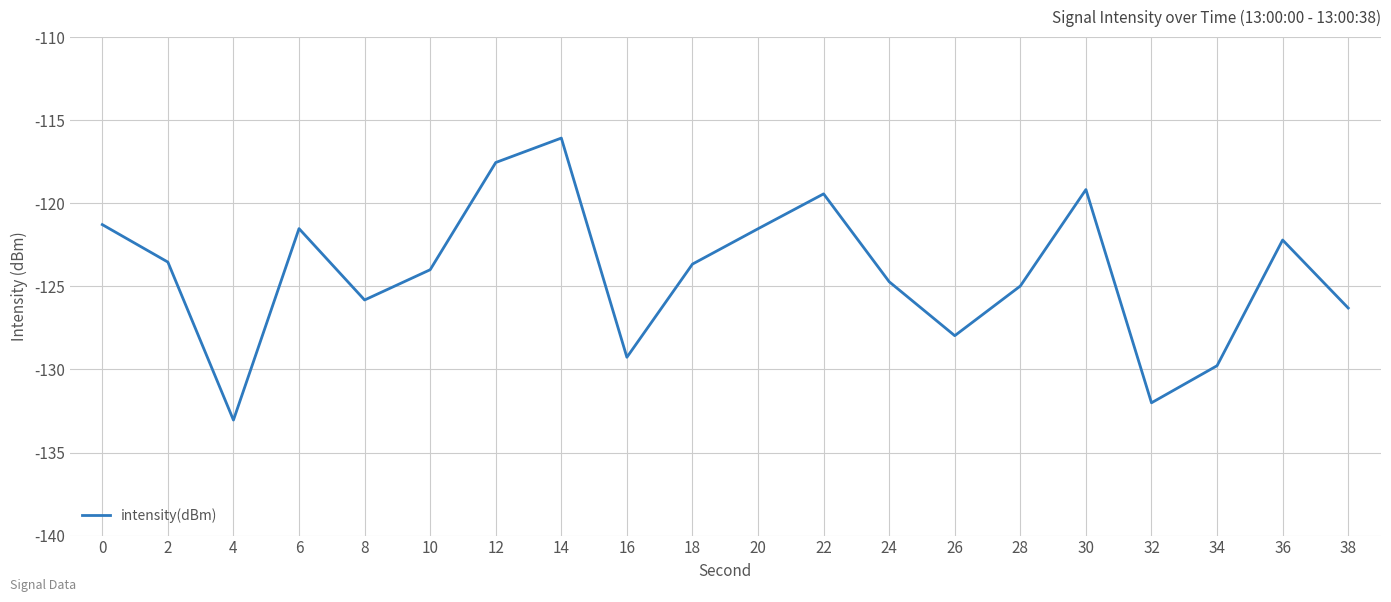

The chart shows a value of -33.9 at 8. True or false?

False